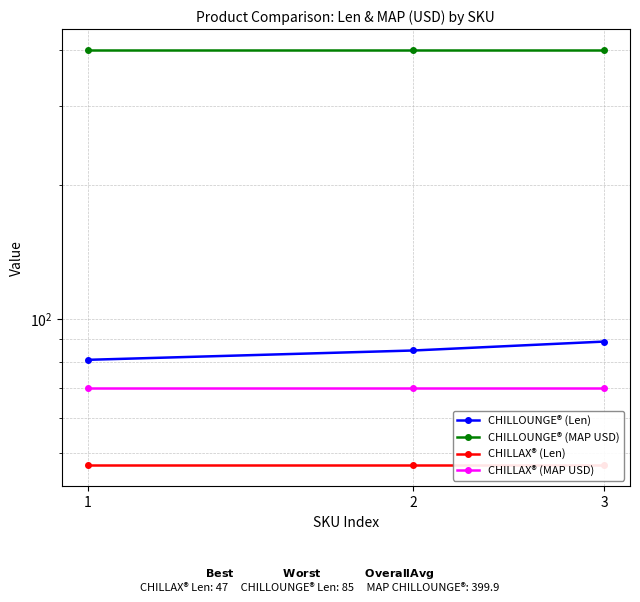

At which category does the chart reach its minimum across all series?

1